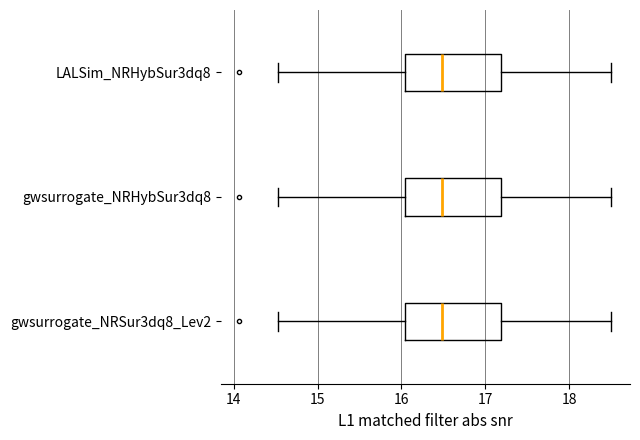

Reading bottom to top, read every box against the x-axis: the position of its median line, the range the box covers, and the ends of its whiskers. The values are not printed on the chart, so give them approximately, as read against the axis.

gwsurrogate_NRSur3dq8_Lev2: median 16.5, box 16.0 to 17.2, whiskers 14.5 to 18.5
gwsurrogate_NRHybSur3dq8: median 16.5, box 16.0 to 17.2, whiskers 14.5 to 18.5
LALSim_NRHybSur3dq8: median 16.5, box 16.0 to 17.2, whiskers 14.5 to 18.5